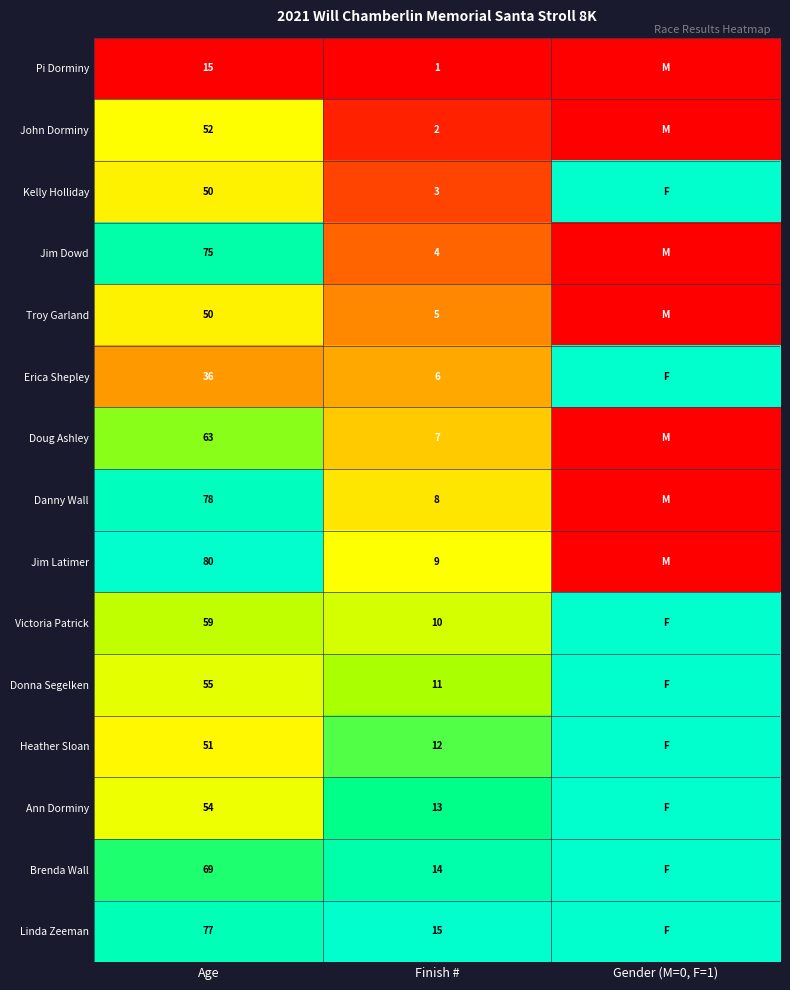

True or false: Ann Dorminy has a value of 23 at Finish #.

False